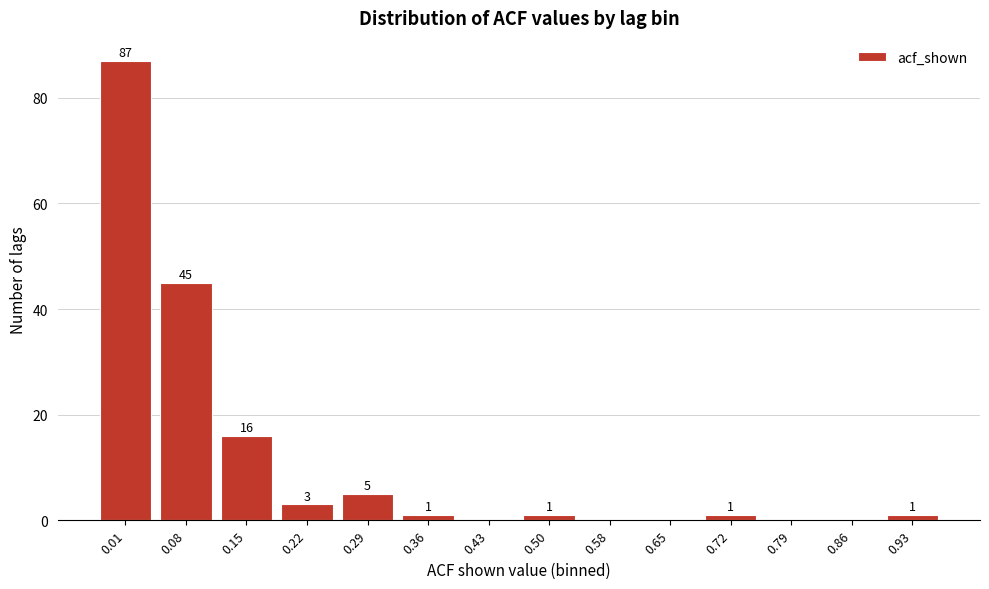

Reading right to left, extract all data points from this chart.

0.93=1	0.86=0	0.79=0	0.72=1	0.65=0	0.58=0	0.50=1	0.43=0	0.36=1	0.29=5	0.22=3	0.15=16	0.08=45	0.01=87